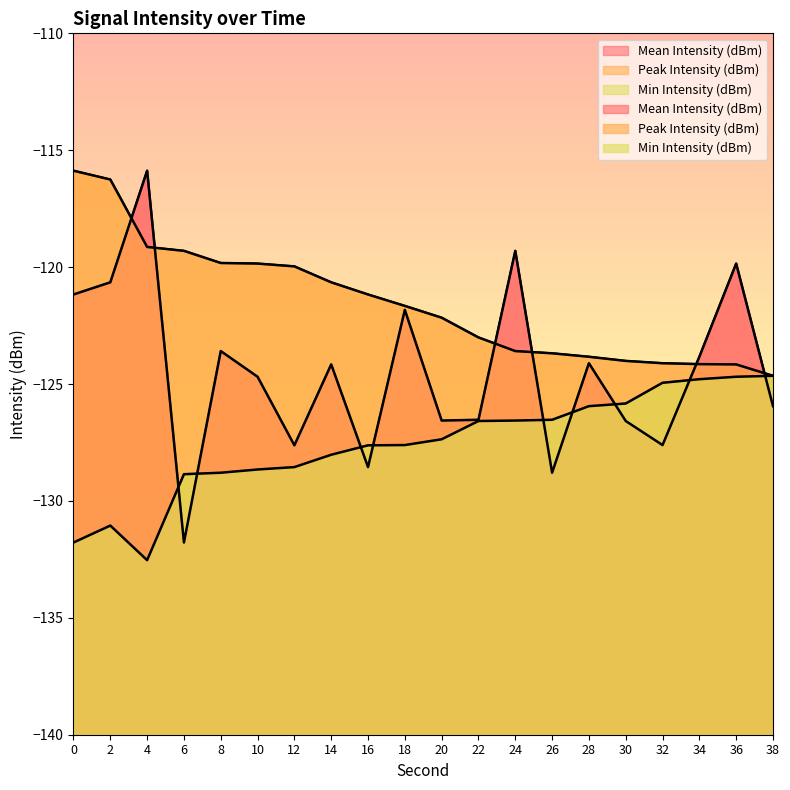

After their last crossing, which series has the higher values: Peak Intensity (dBm) or Mean Intensity (dBm)?

Peak Intensity (dBm)